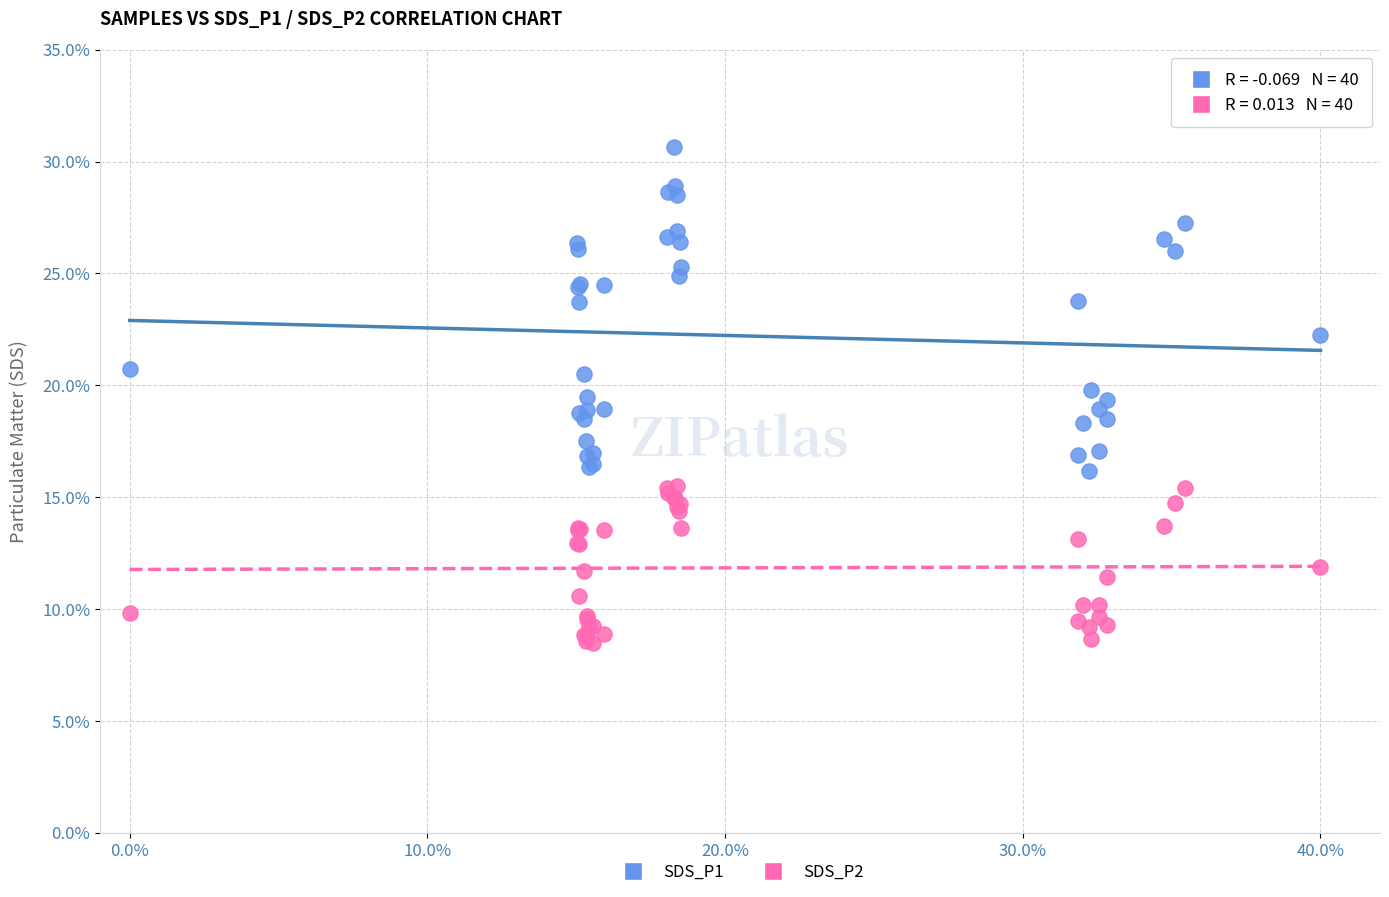

Which series contains the lowest Y value?

SDS_P2